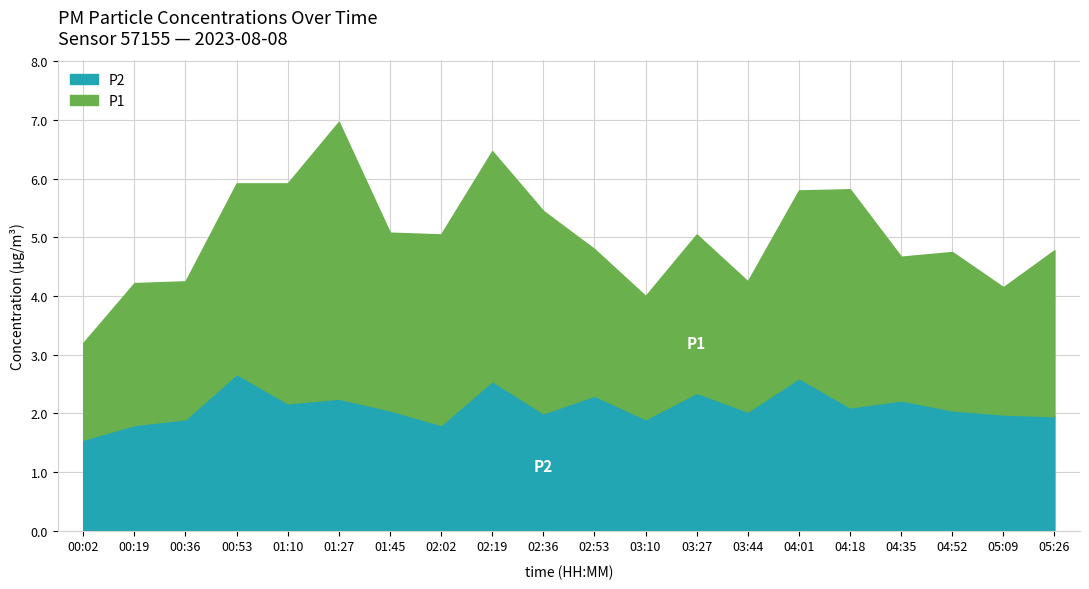

Between 03:10 and 04:52, which series saw the biggest shift?

P1